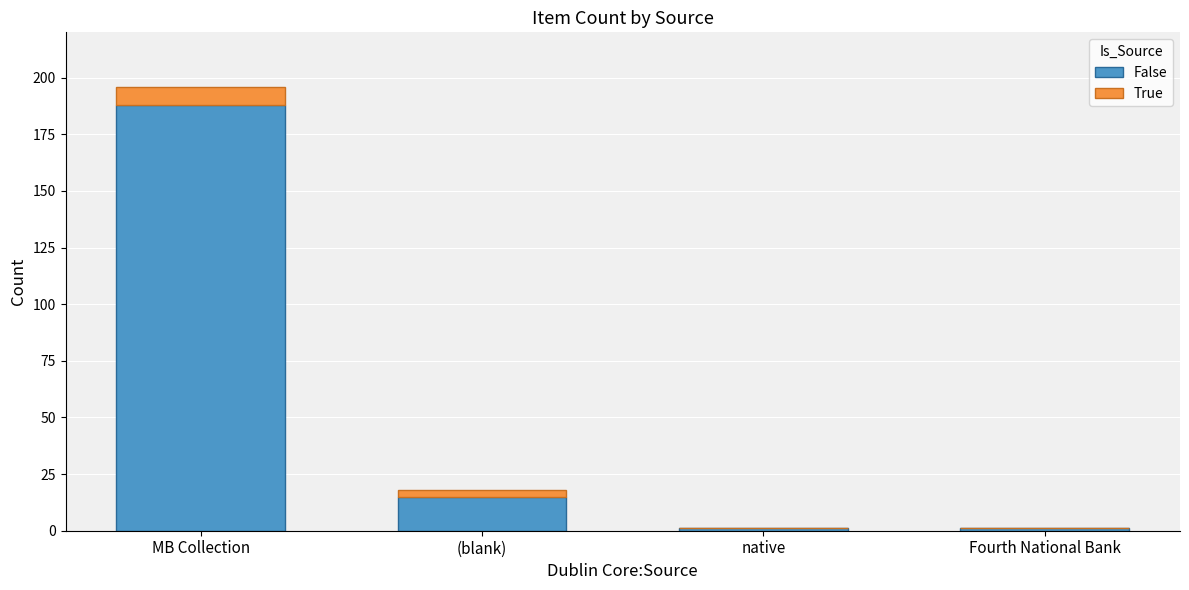

At which category is the sum across all series the highest?

MB Collection